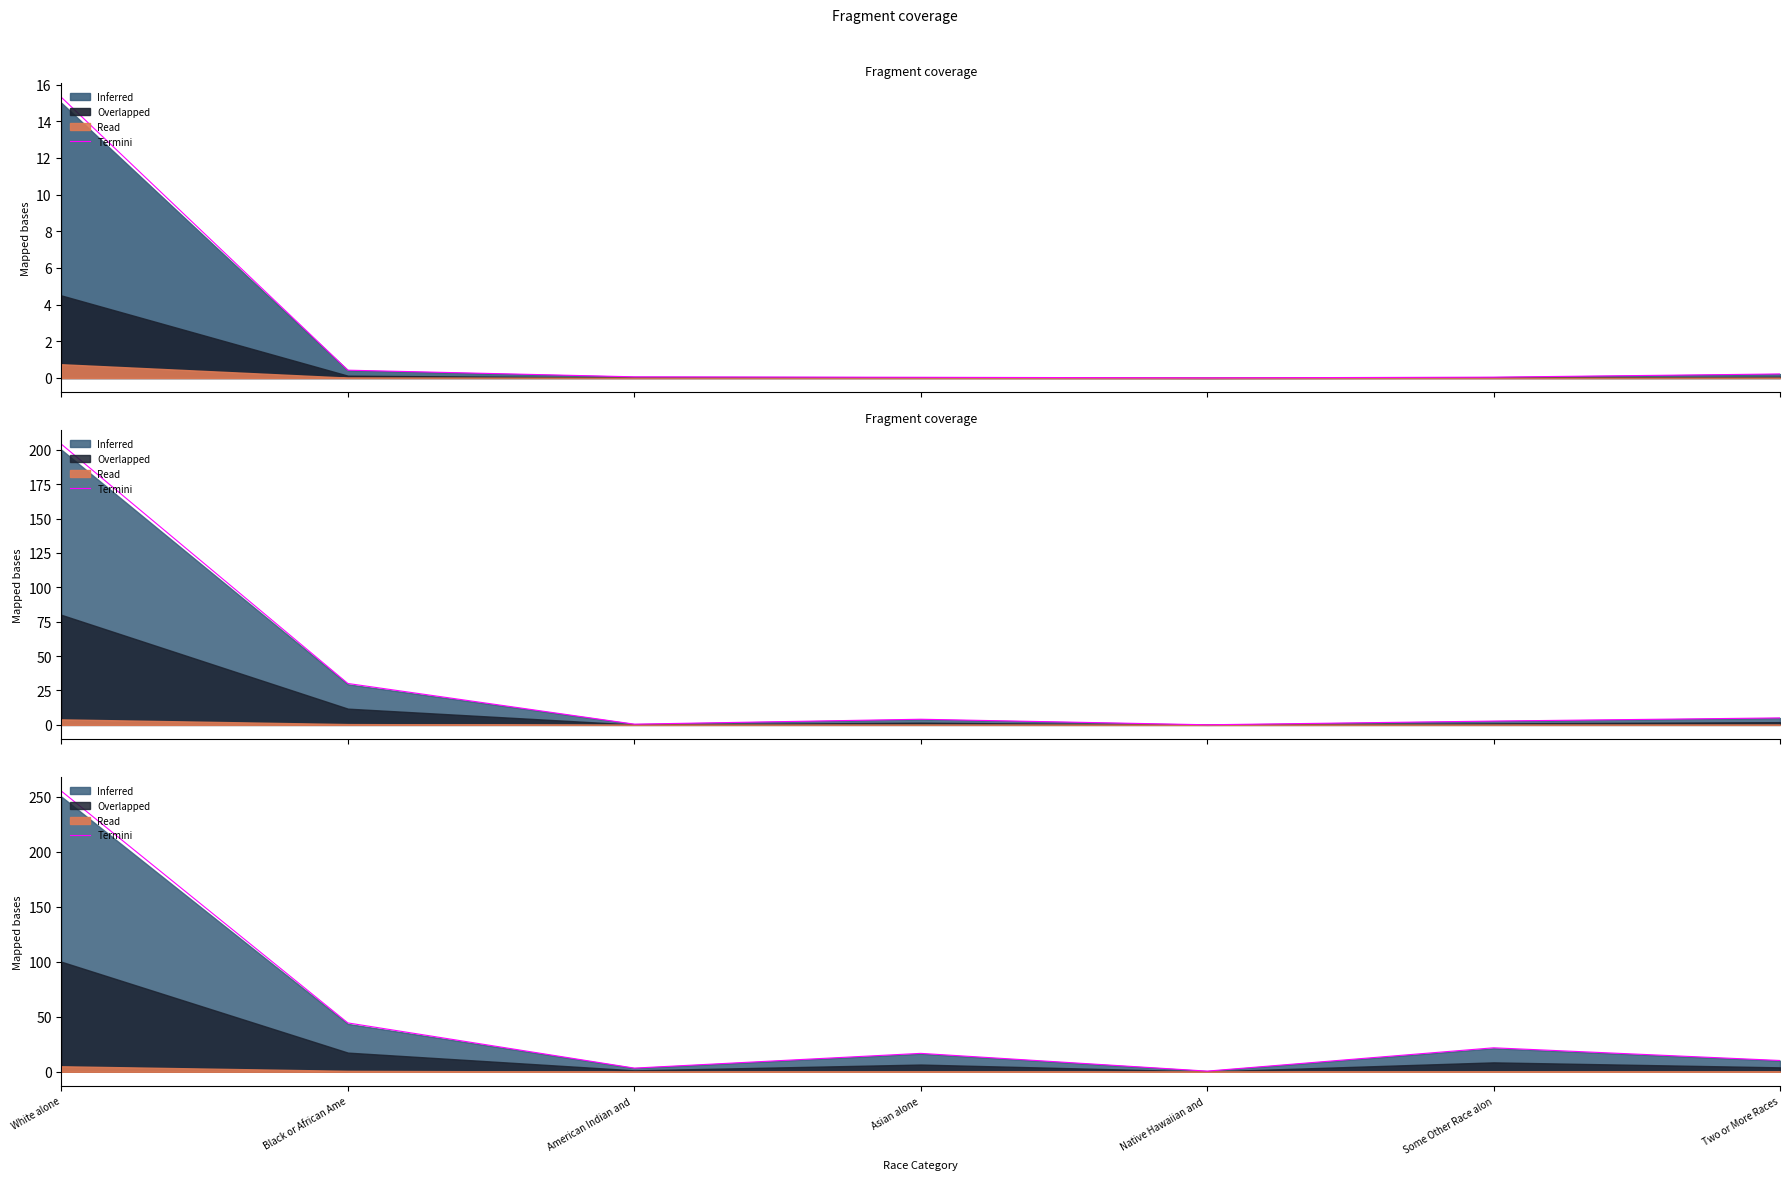

Reading right to left, list all the values displayed in this chart.

10.3	21.8	0.6	16.7	3.3	44.4	255.0